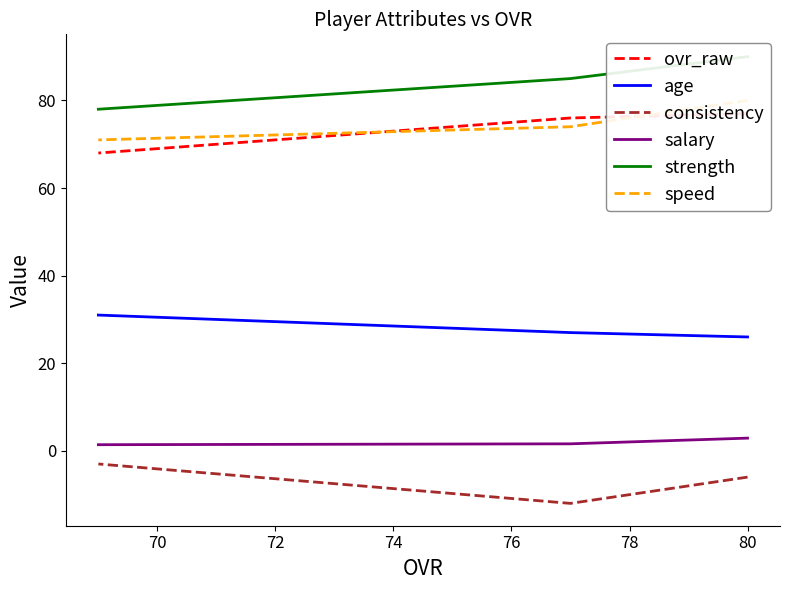

What is the sum of all salary values?

5.9